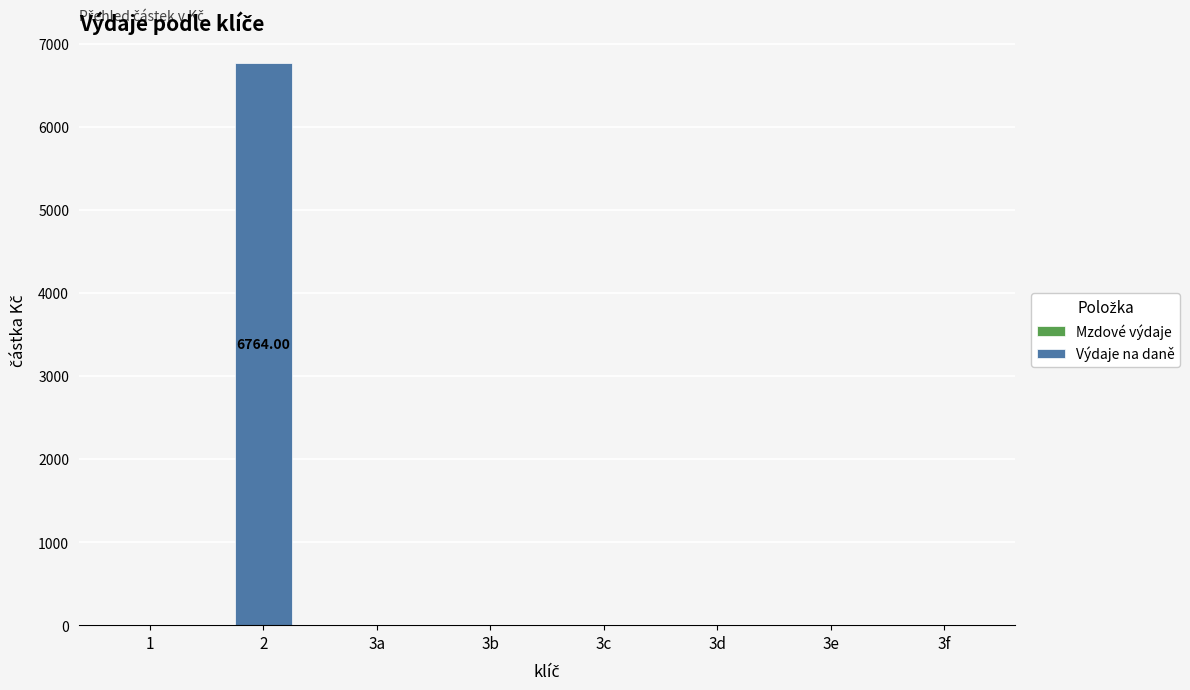

What is the sum of all values?

6764